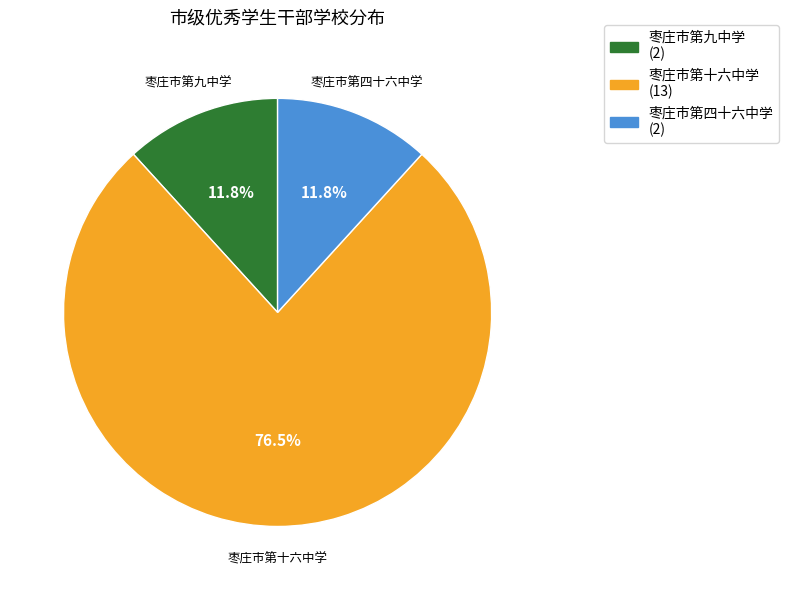

Is there a majority slice in this chart?

Yes